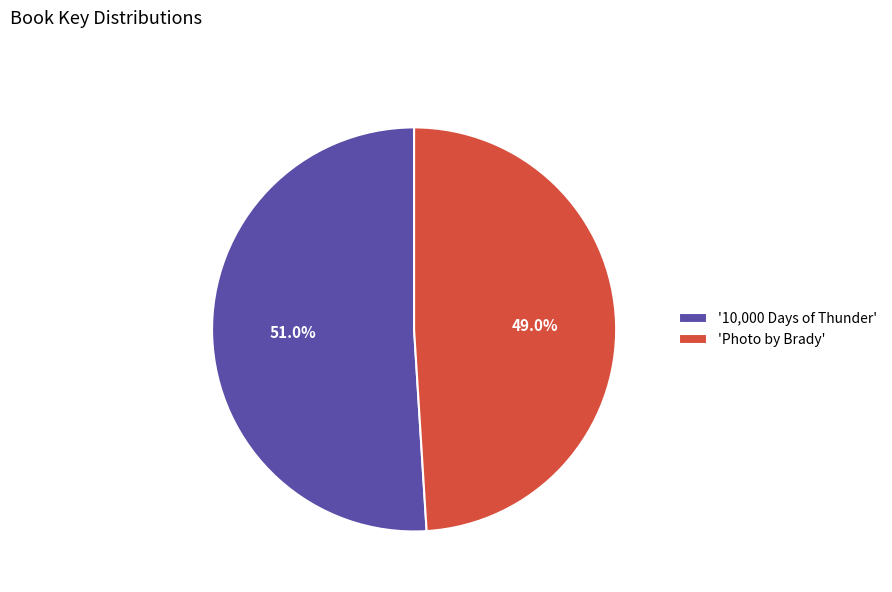

What is the majority slice?

'10,000 Days of Thunder'